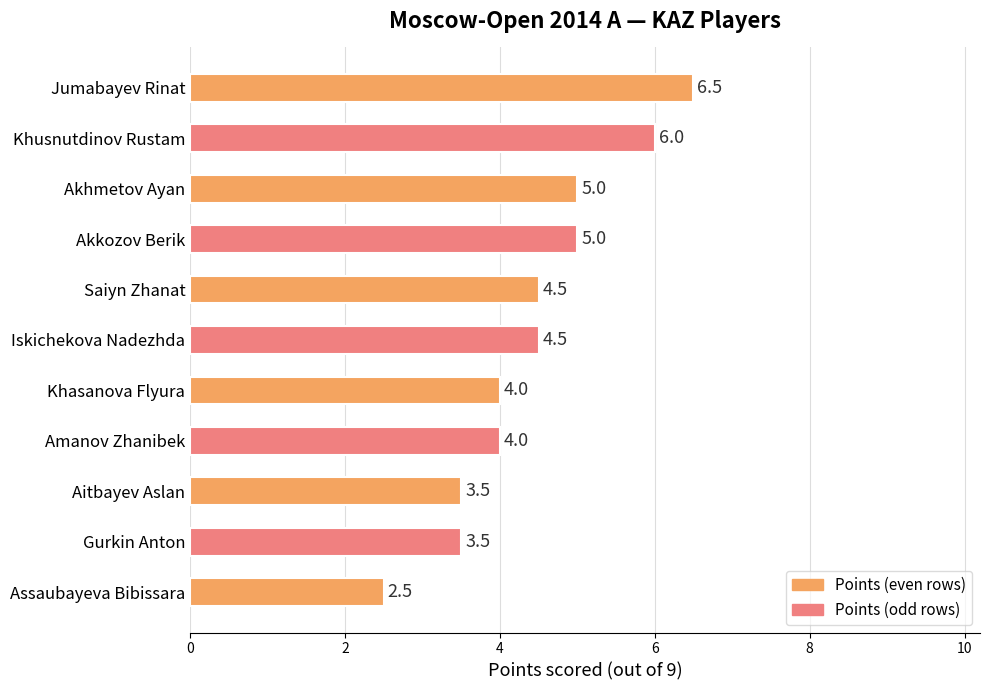

What is the maximum value shown in the chart?

6.5